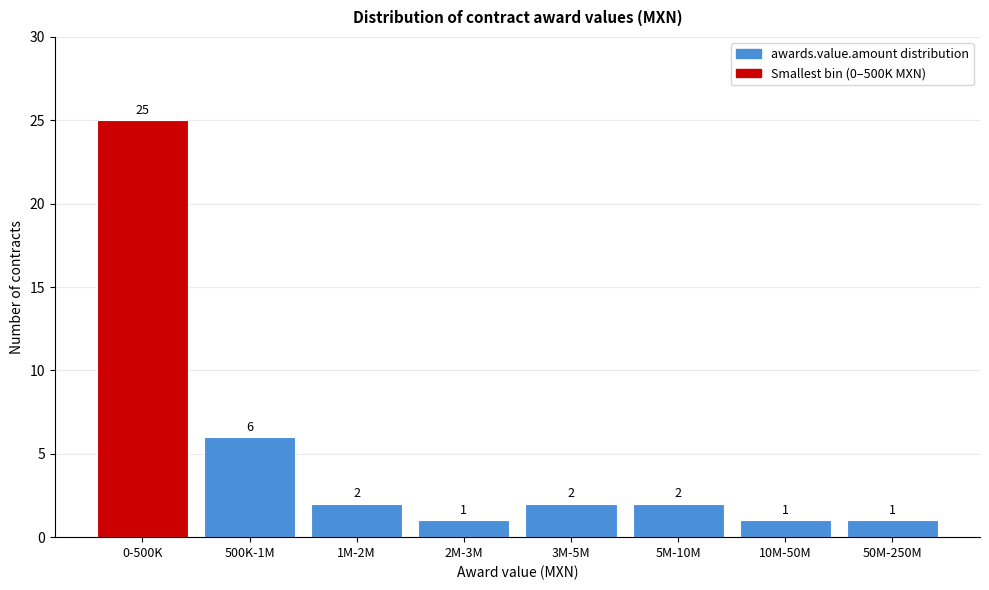

Reading right to left, what are all the values shown in this chart?

50M-250M=1	10M-50M=1	5M-10M=2	3M-5M=2	2M-3M=1	1M-2M=2	500K-1M=6	0-500K=25